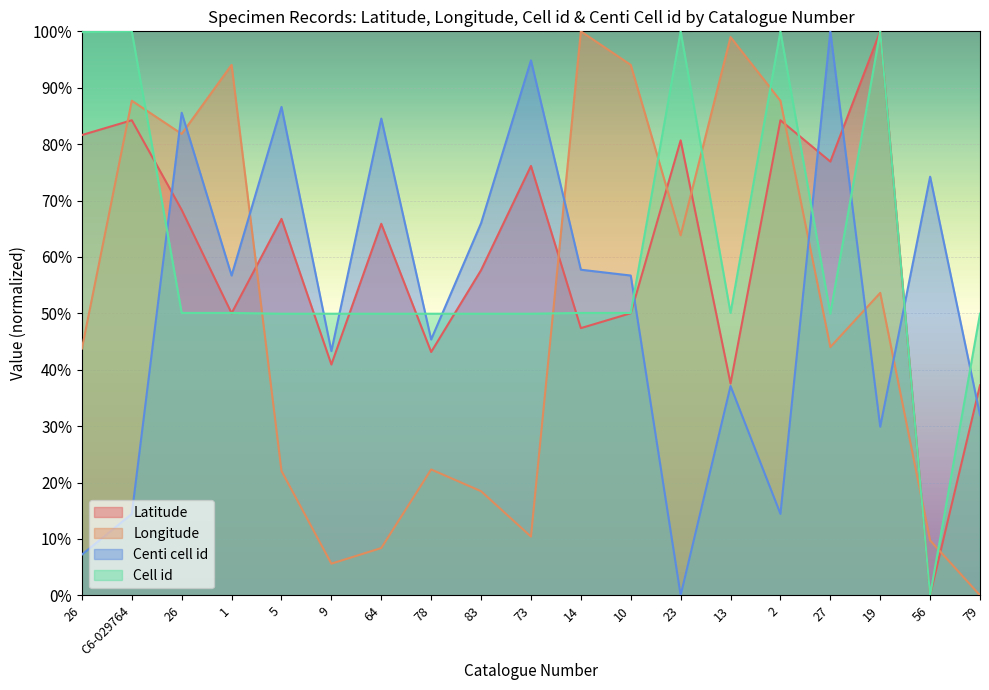

In Cell id, how many points are lower than both neighbors (excluding endpoints)?

3